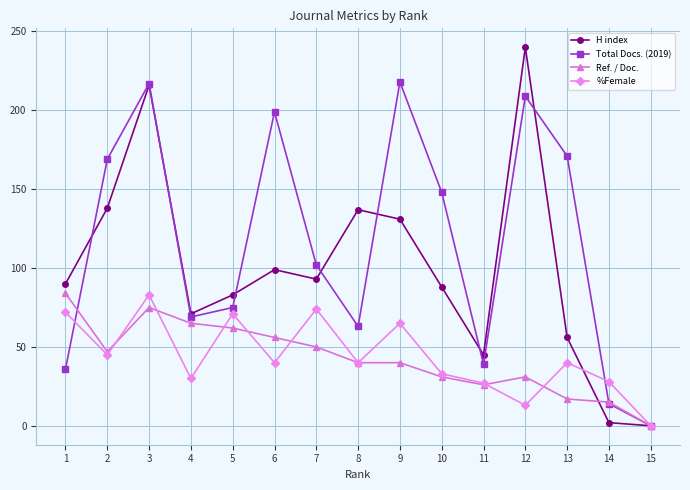

What is the highest value of the Total Docs. (2019) series?

218